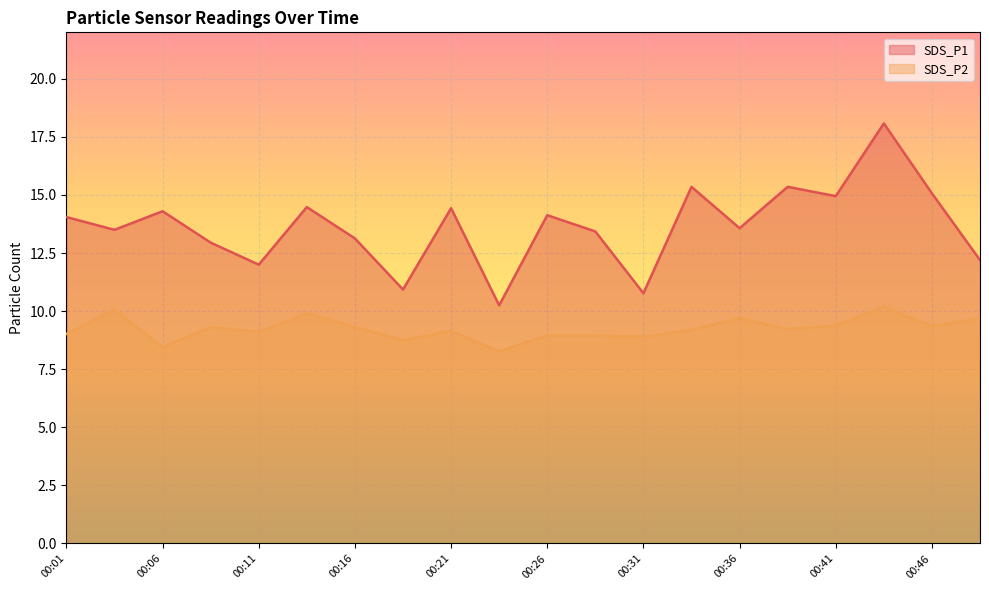

At 00:09, list the series in order from largest to smallest.

SDS_P1, SDS_P2